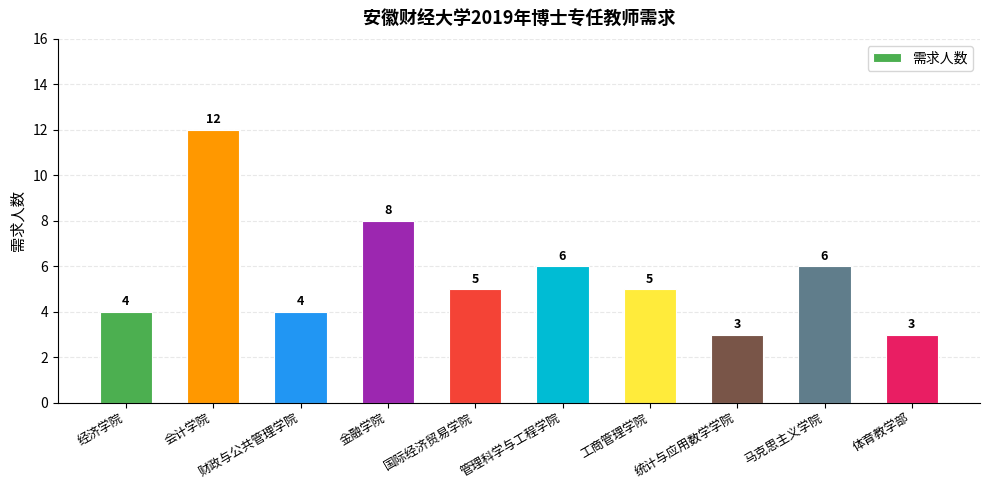

Reading right to left, what are all the values shown in this chart?

3	6	3	5	6	5	8	4	12	4